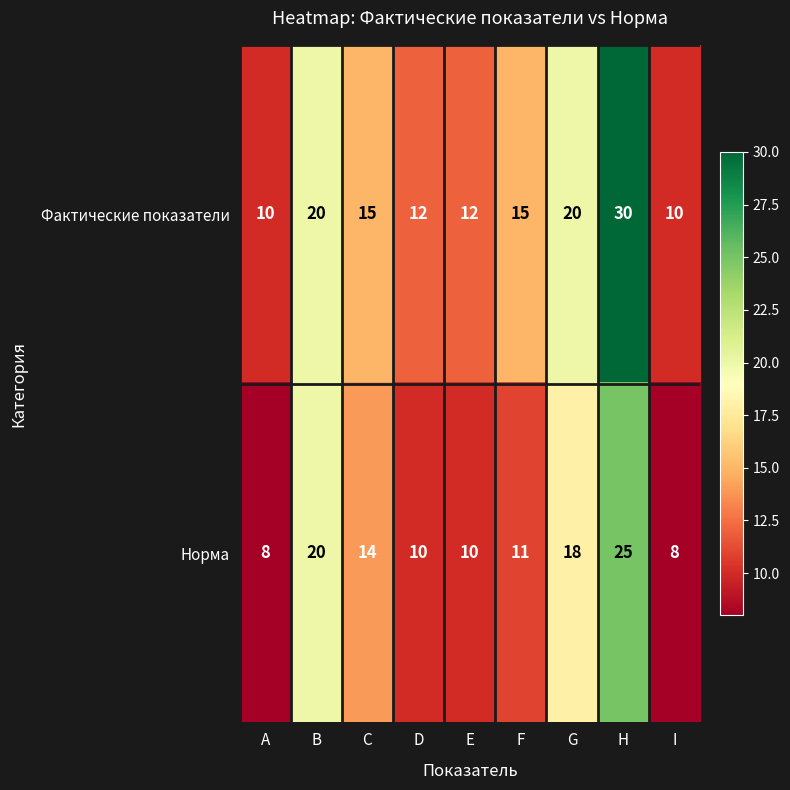

Reading left to right, extract all data points from this chart.

Фактические показатели: 10	20	15	12	12	15	20	30	10
Норма: 8	20	14	10	10	11	18	25	8